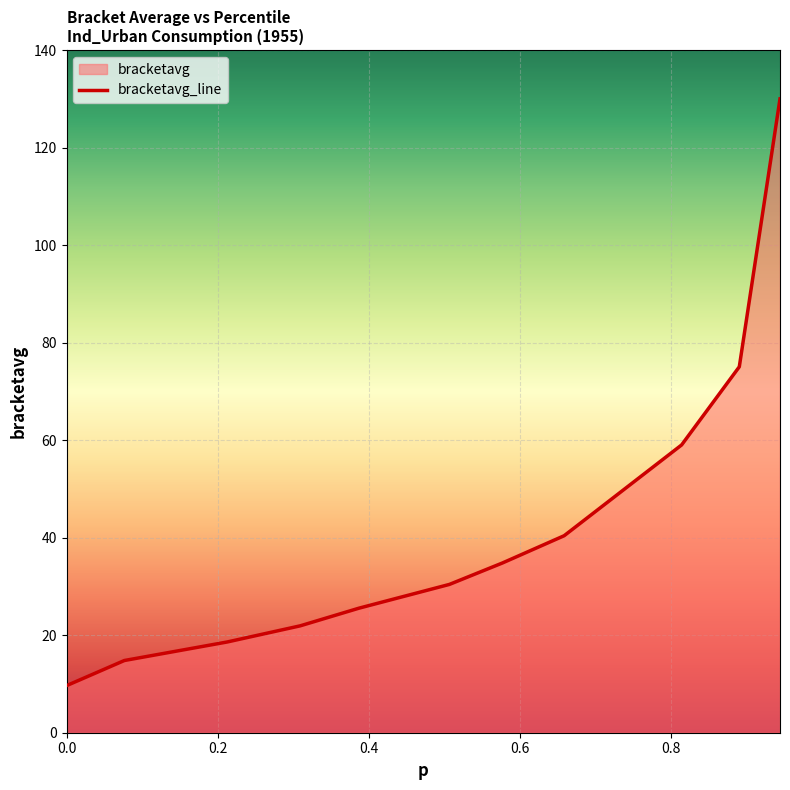

What is the smallest value displayed?

9.7